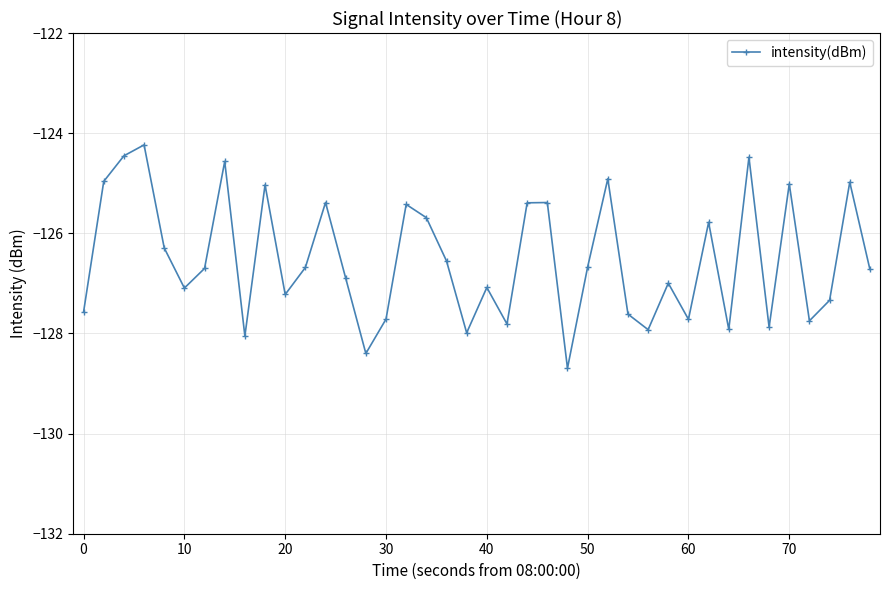

What is the smallest value displayed?

-128.7